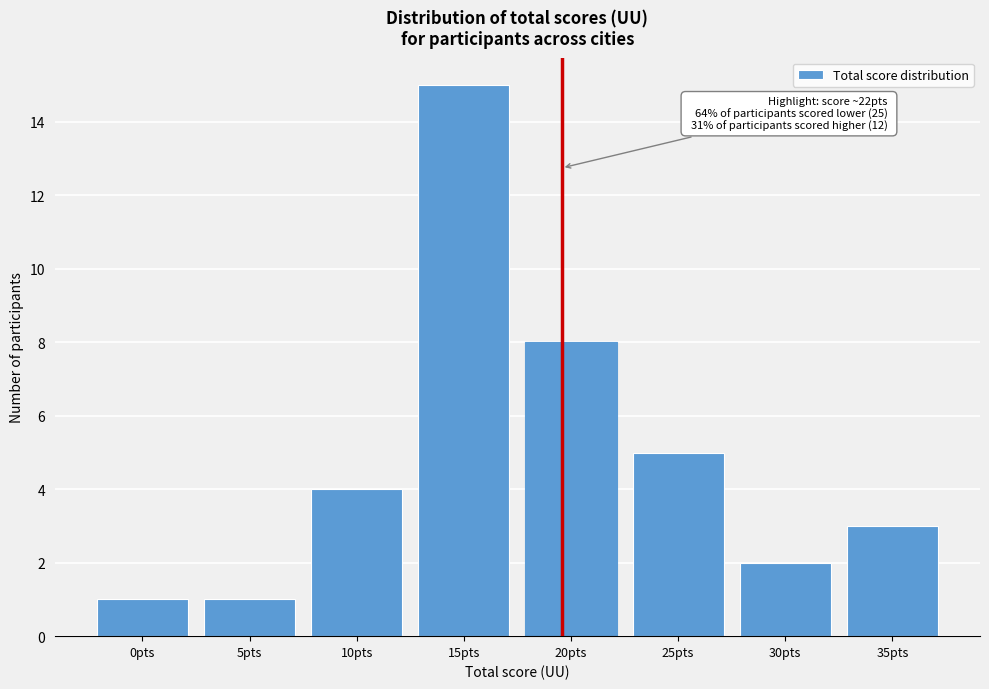

Reading right to left, what are all the values shown in this chart?

3	2	5	8	15	4	1	1